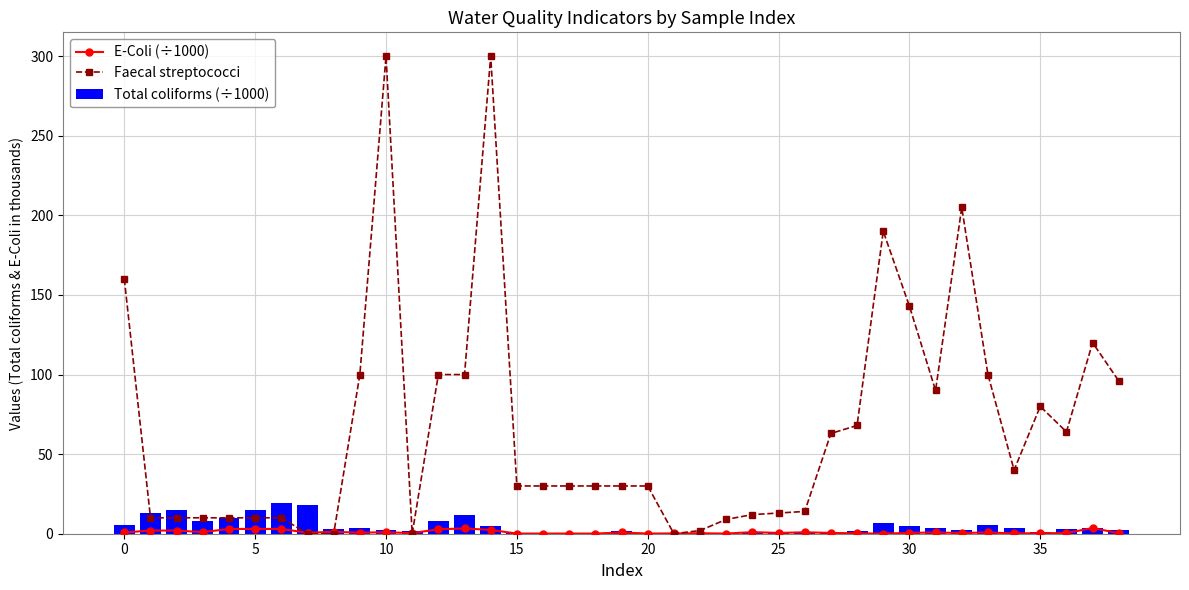

At which label does Total coliforms (÷1000) reach its minimum?

23